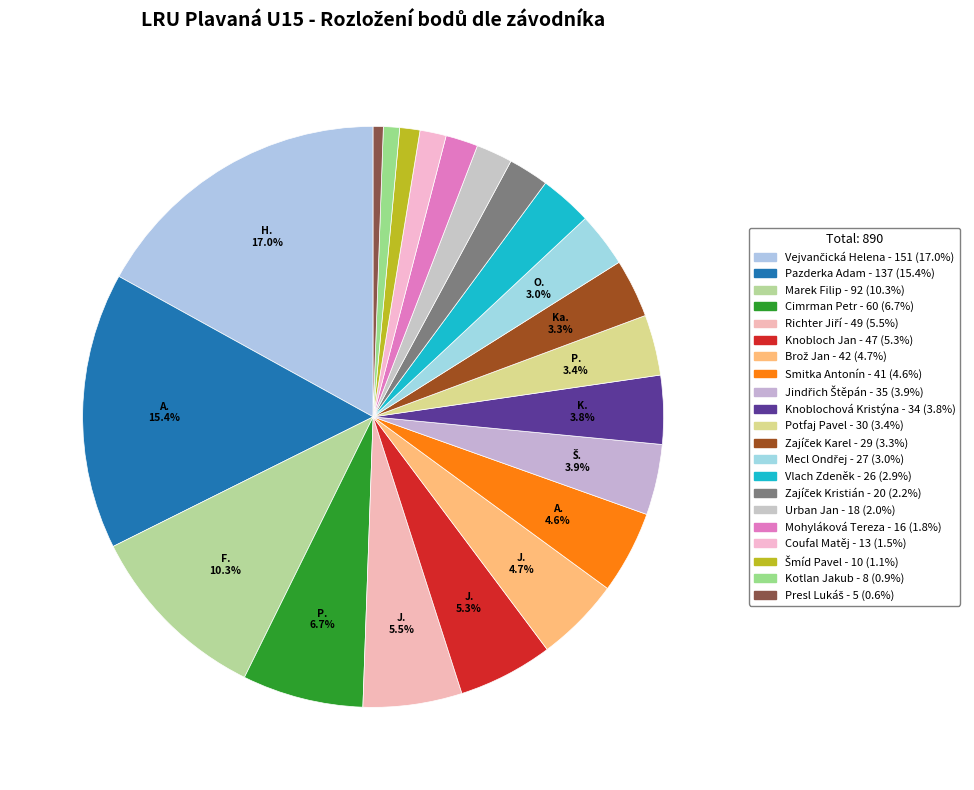

Count the number of slices in the pie.

21